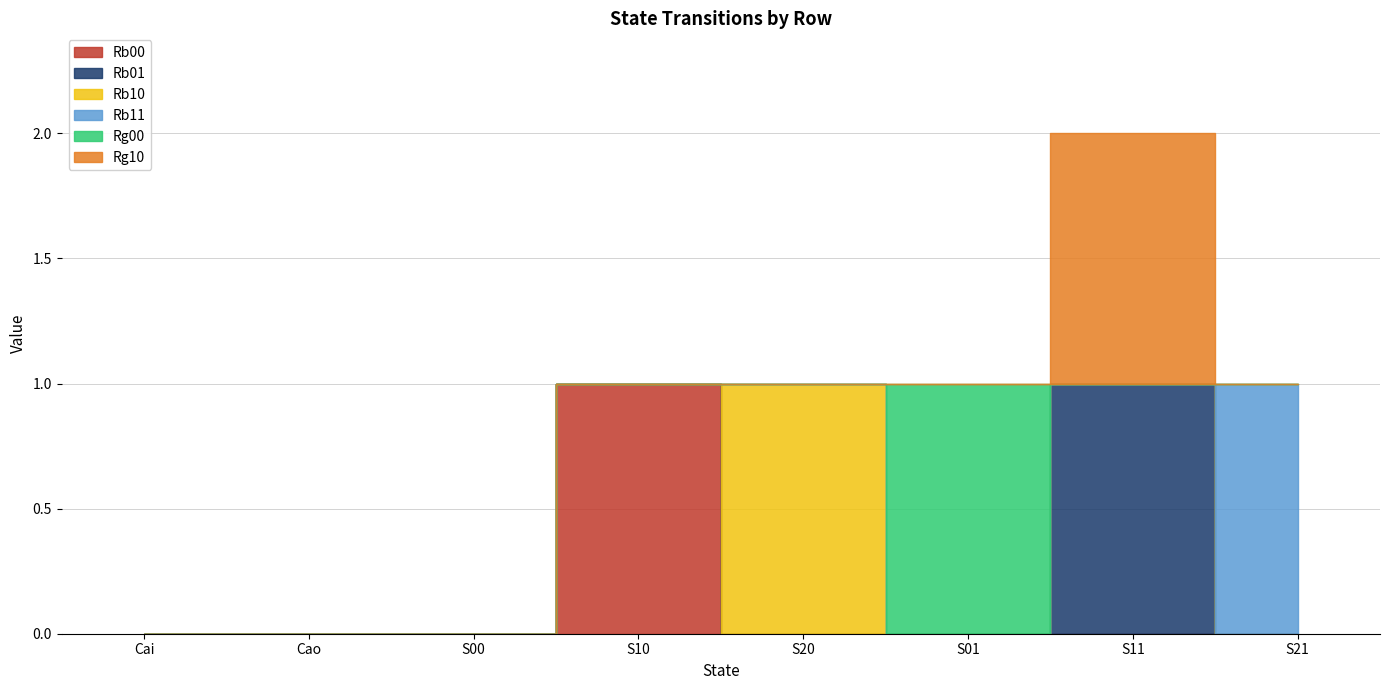

What is the label of the 4th point from the right?

S20